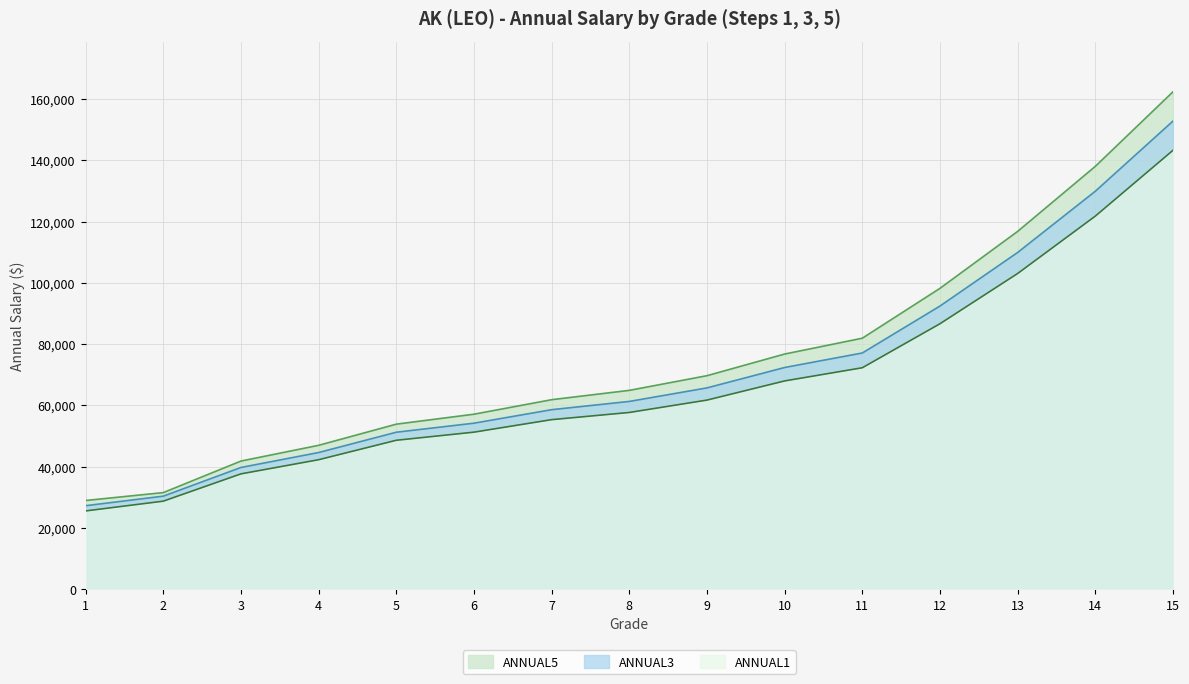

At which category is the sum across all series the highest?

15